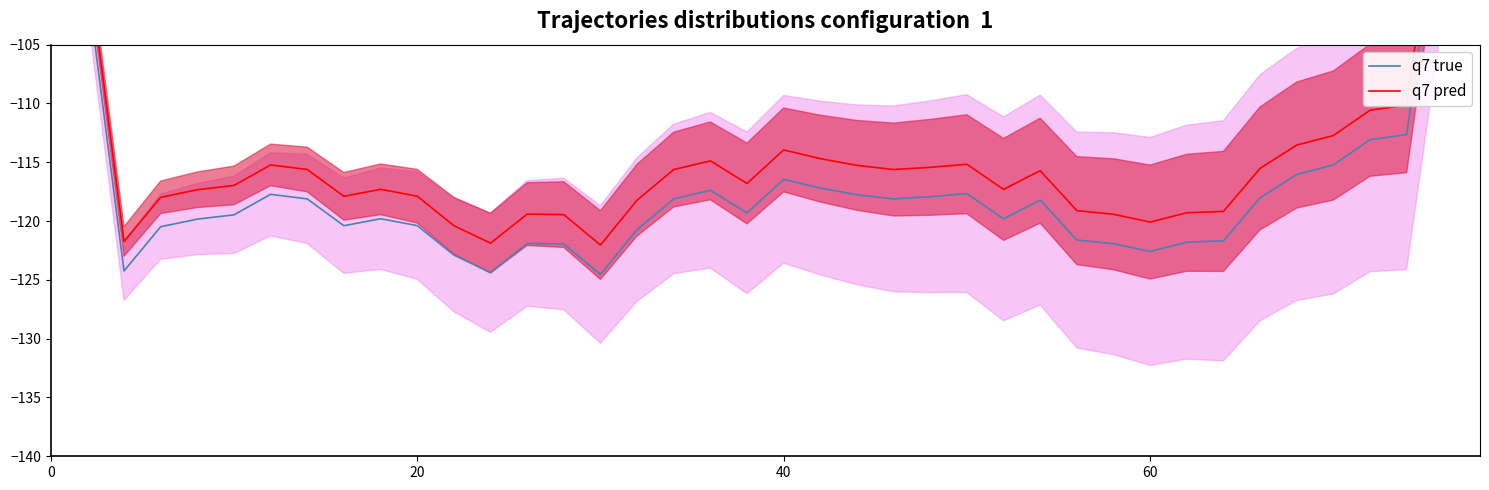

The value of q7 true at 16 is -45.1. True or false?

False